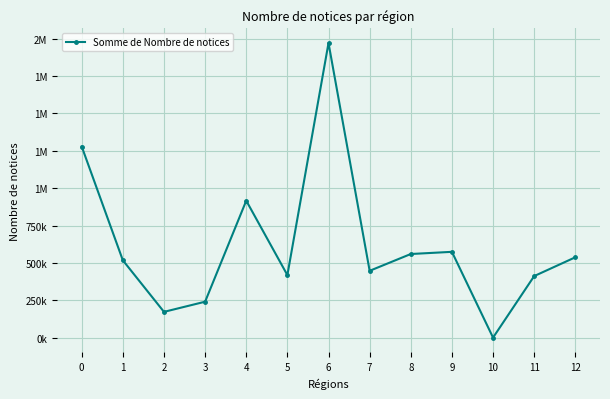

What is the maximum value shown in the chart?

1970681